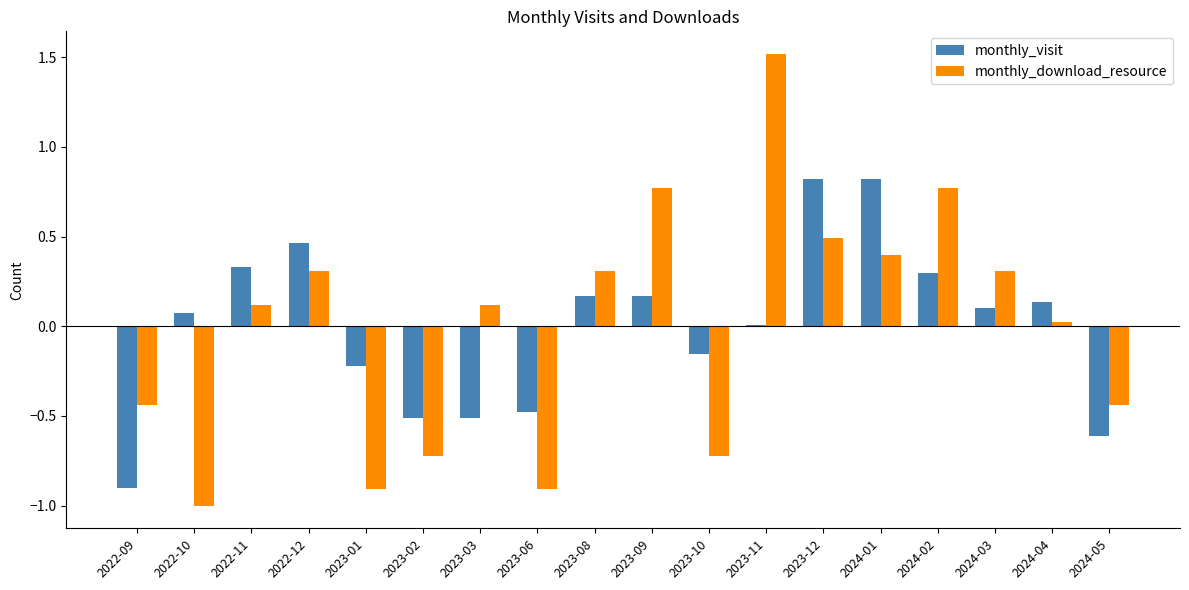

Between 2022-12 and 2023-01, which series saw the biggest shift?

monthly_download_resource